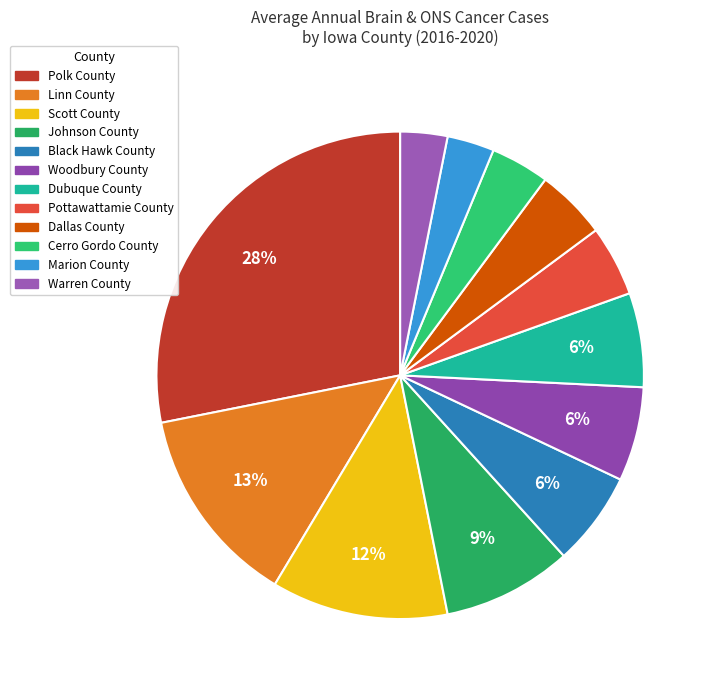

Is Dallas County the majority of the pie?

No